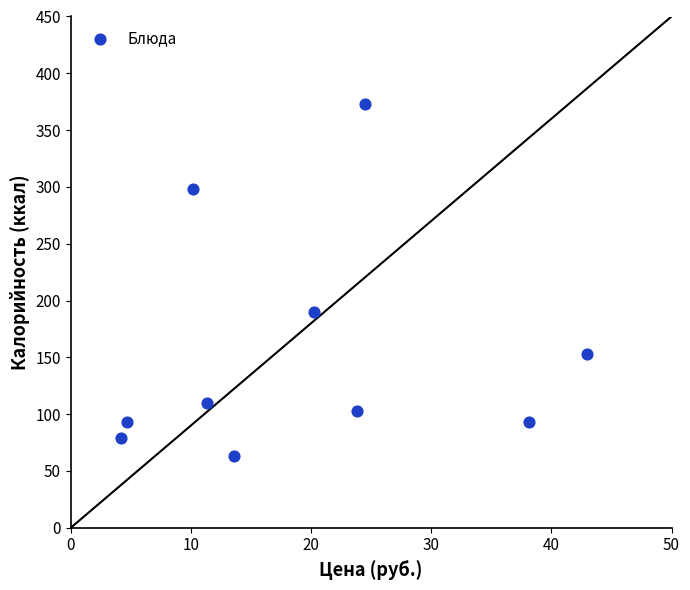

What is the average X value?

19.4